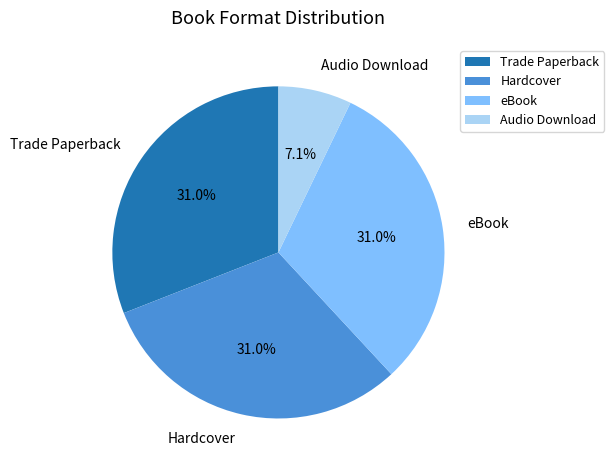

To the nearest percent, what is the difference between the largest and smallest slice percentages?

24%